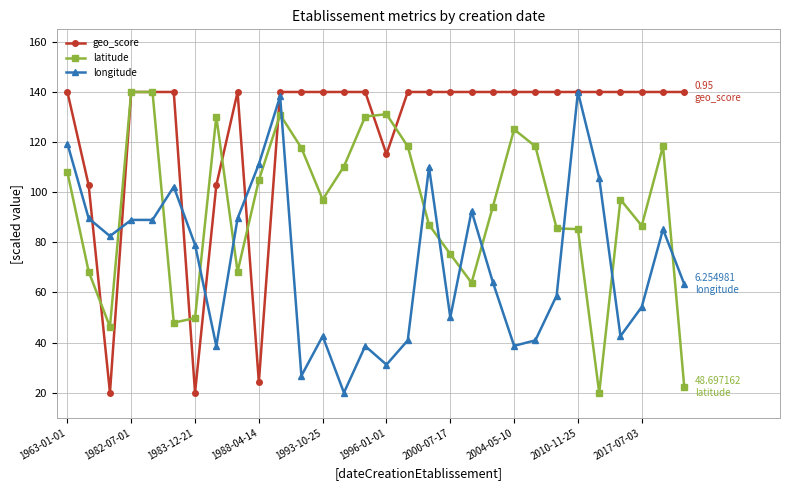

What is the highest value of the longitude series?

140.0